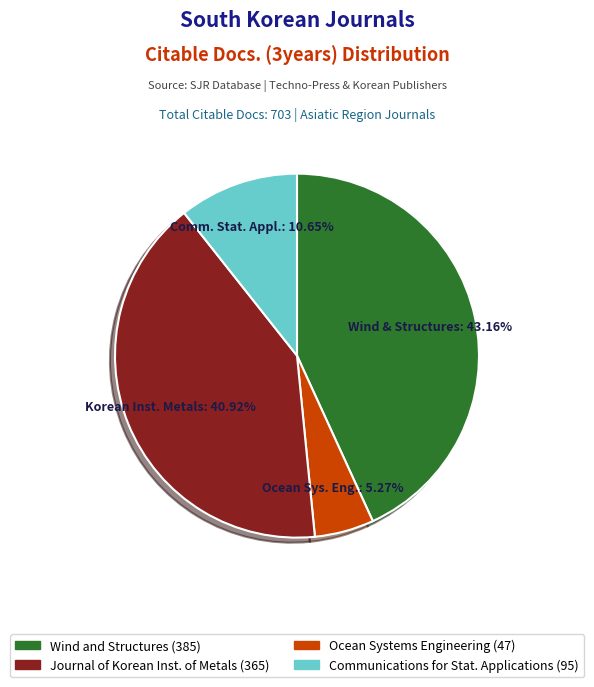

Does any single category account for the majority?

No